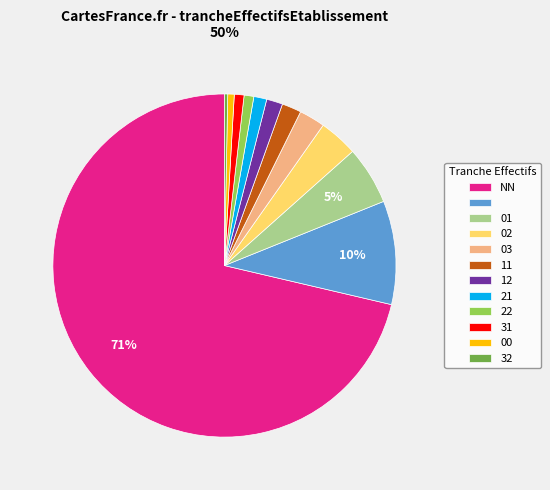

Is there any slice that represents more than half of the pie?

Yes